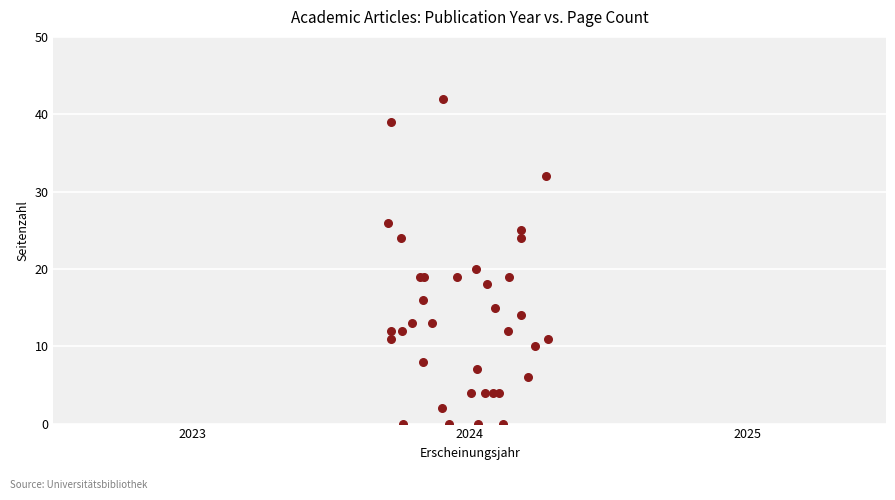

What Y value in the scatter plot is closest to 21?

20